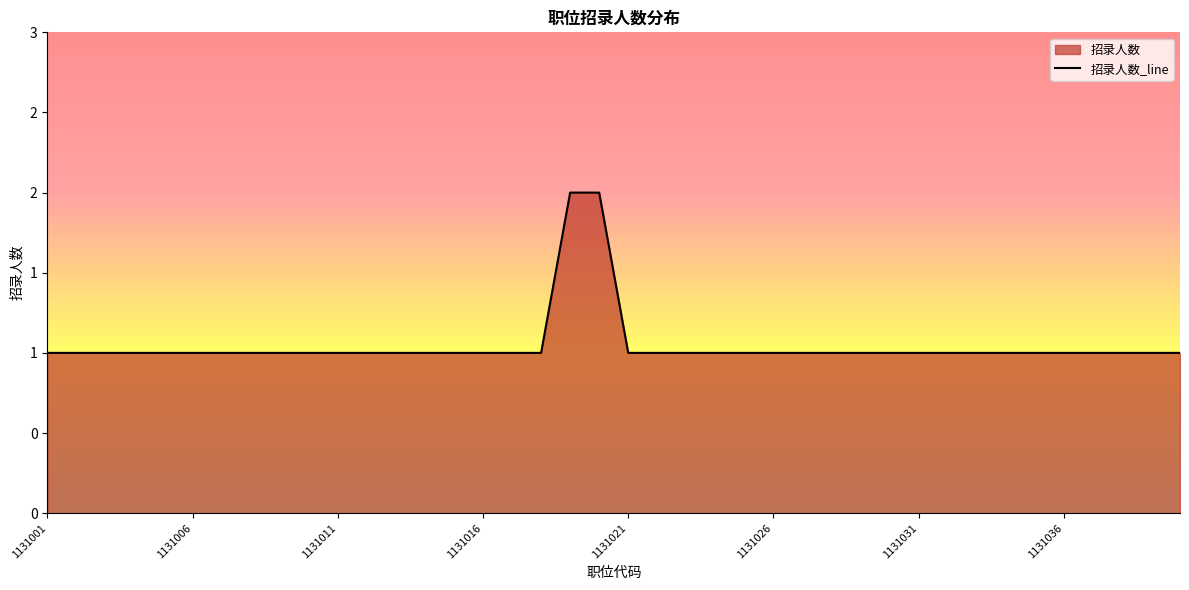

What value does the data have at 1131027?

1